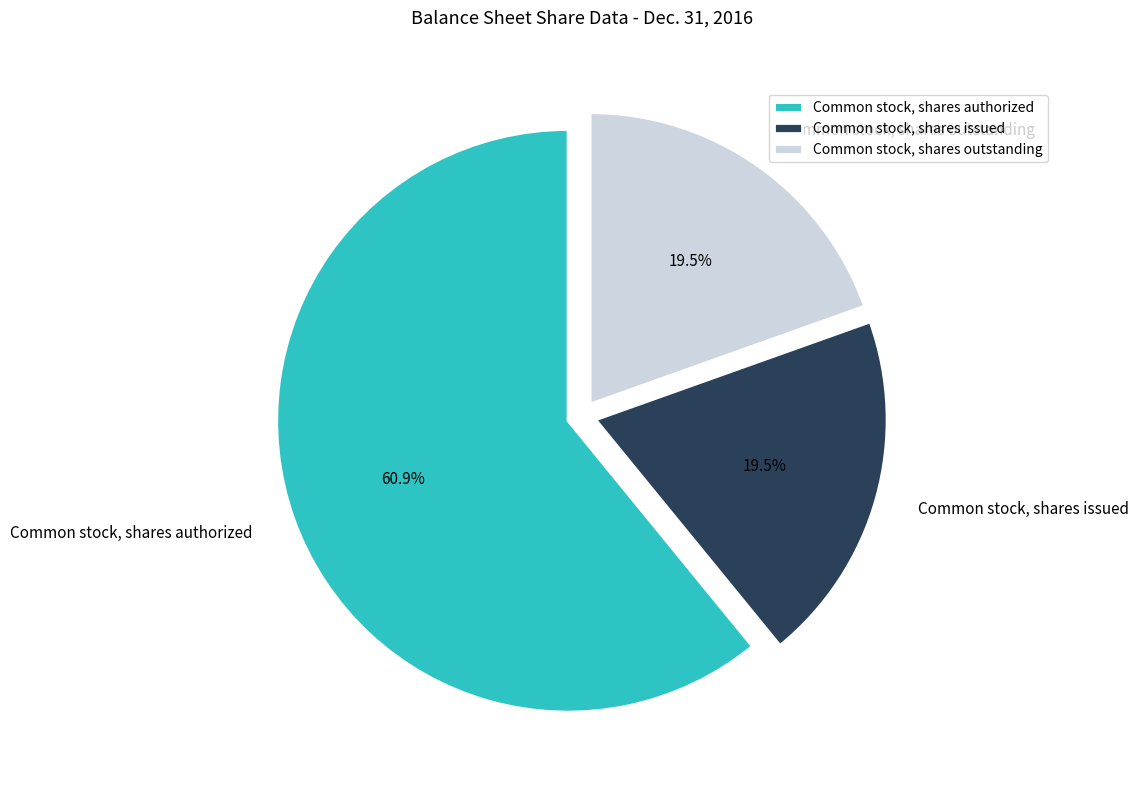

Which slice is the largest?

Common stock, shares authorized